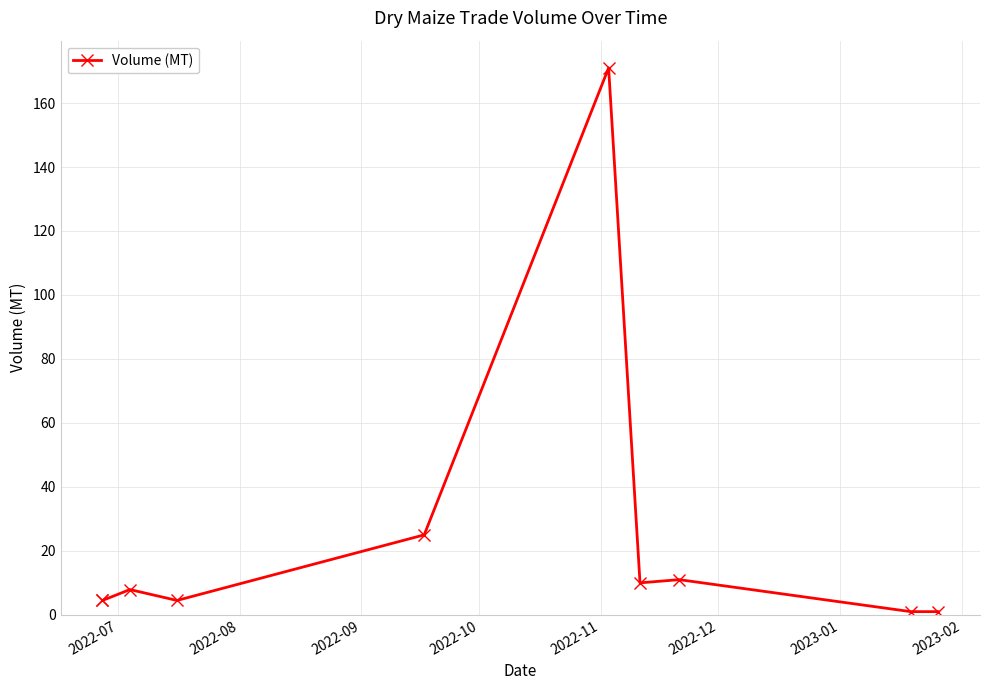

Count the number of values greater than 7.

5